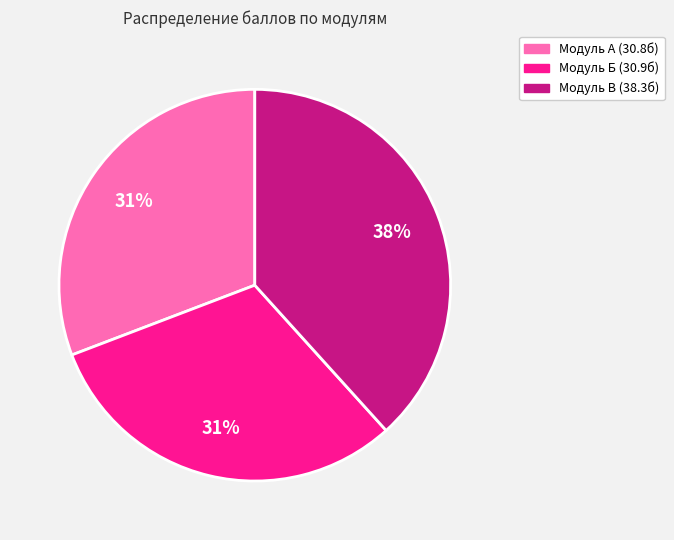

Is there any slice that represents more than half of the pie?

No